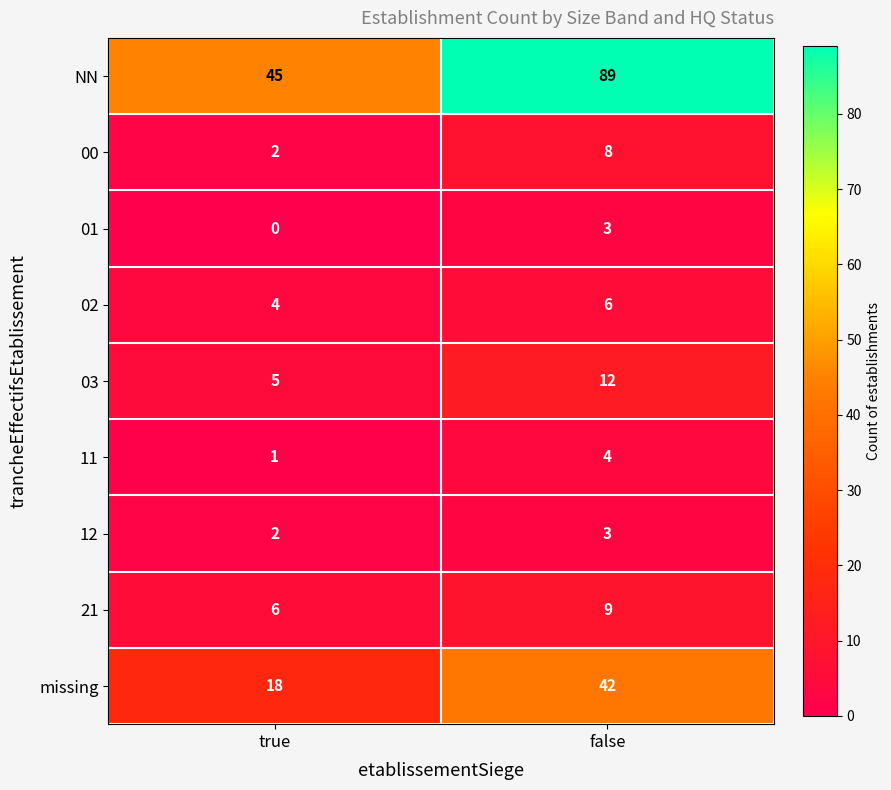

What is the sum of the 11 values at false and true?

5